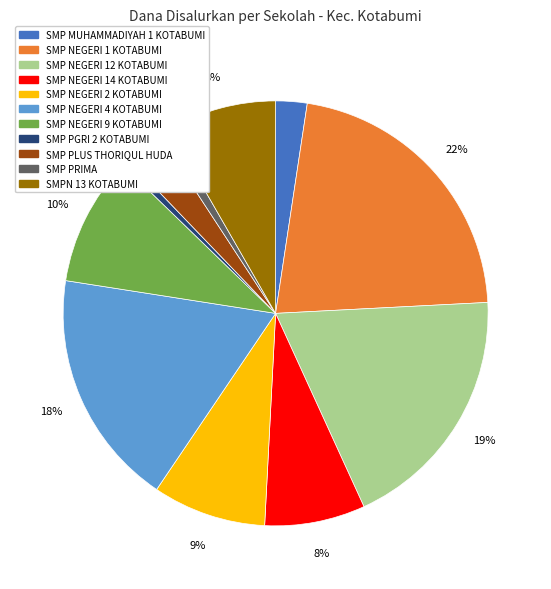

How many slices are in this pie chart?

11